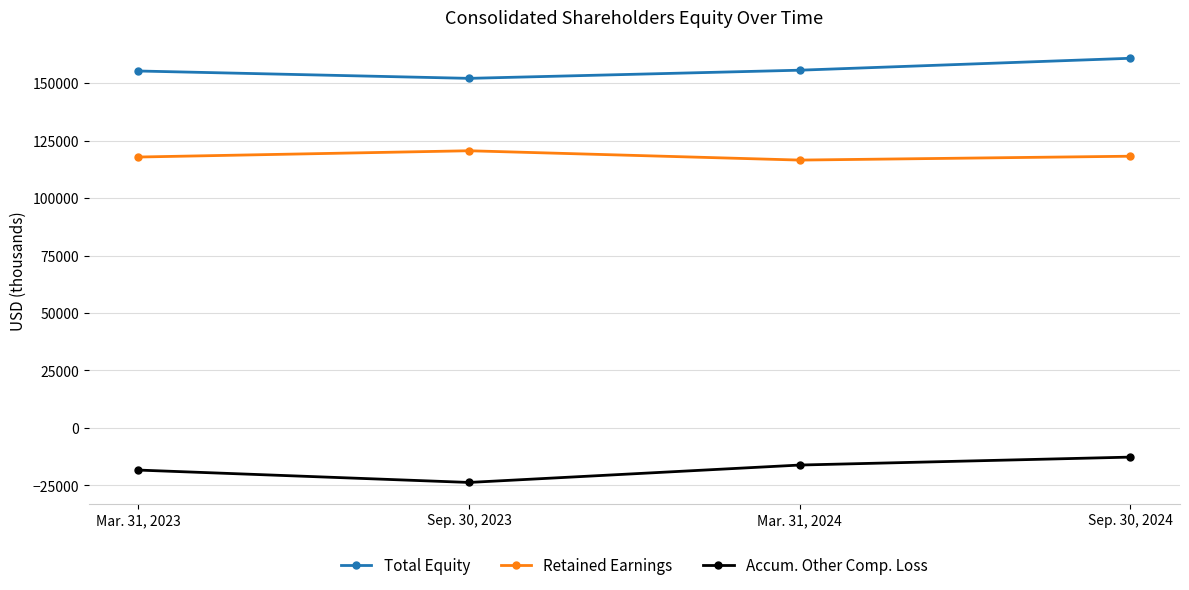

List the labels in order of Accum. Other Comp. Loss value, largest first.

Sep. 30, 2024, Mar. 31, 2024, Mar. 31, 2023, Sep. 30, 2023